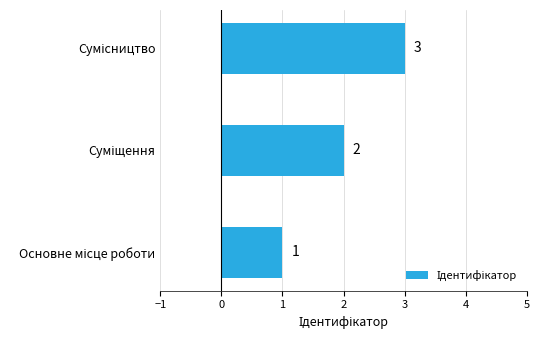

What is the minimum value shown in the chart?

1